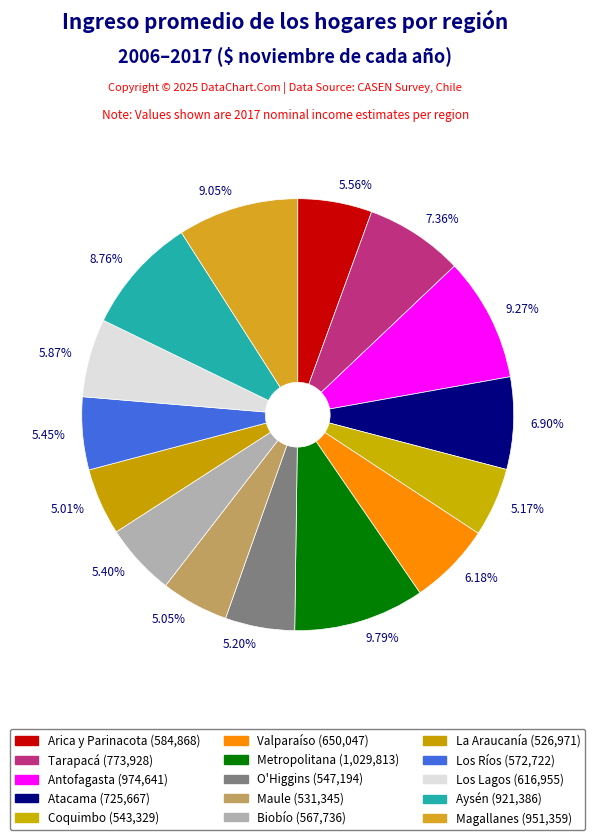

Does any single category account for the majority?

No